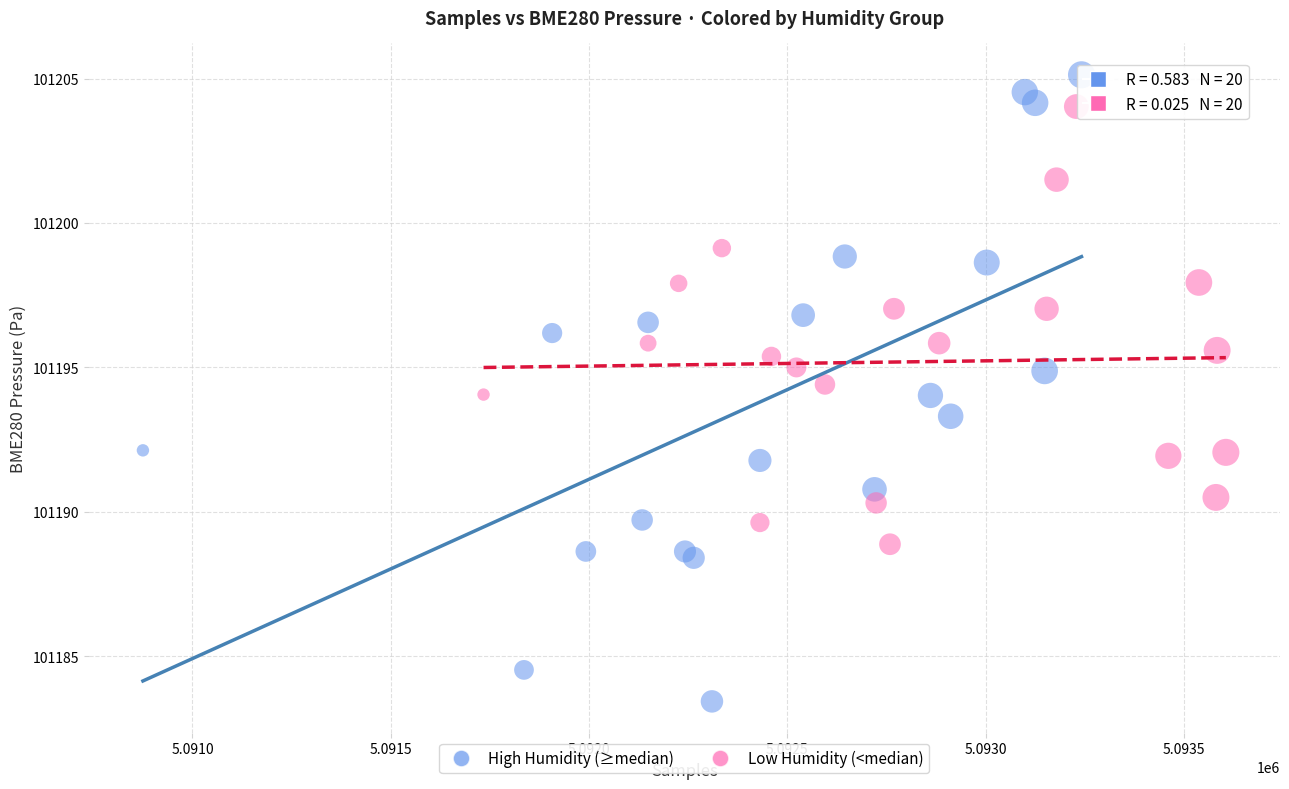

Which series contains the lowest Y value?

High Humidity (≥median)